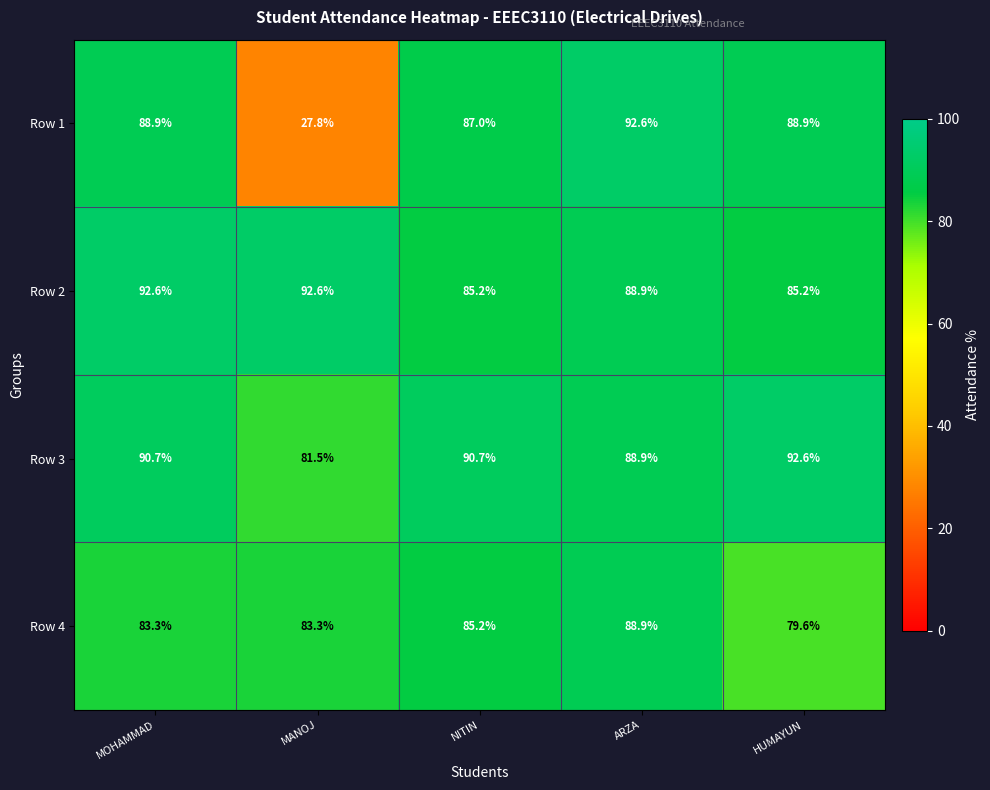

Which series changed the most between MOHAMMAD and ARZA?

Row 4